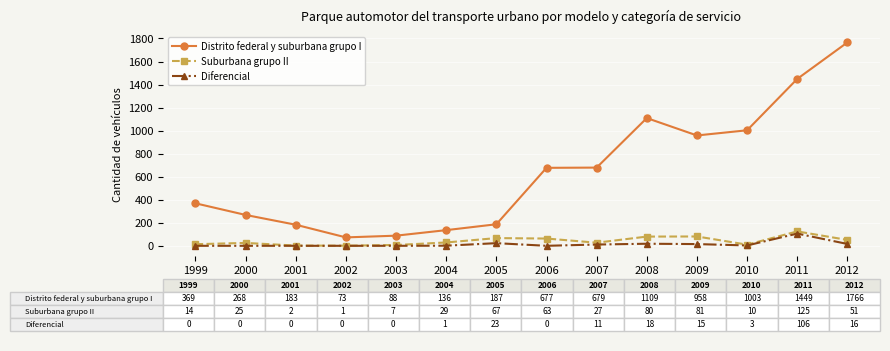

What are all the series names shown in the legend?

Distrito federal y suburbana grupo I, Suburbana grupo II, Diferencial